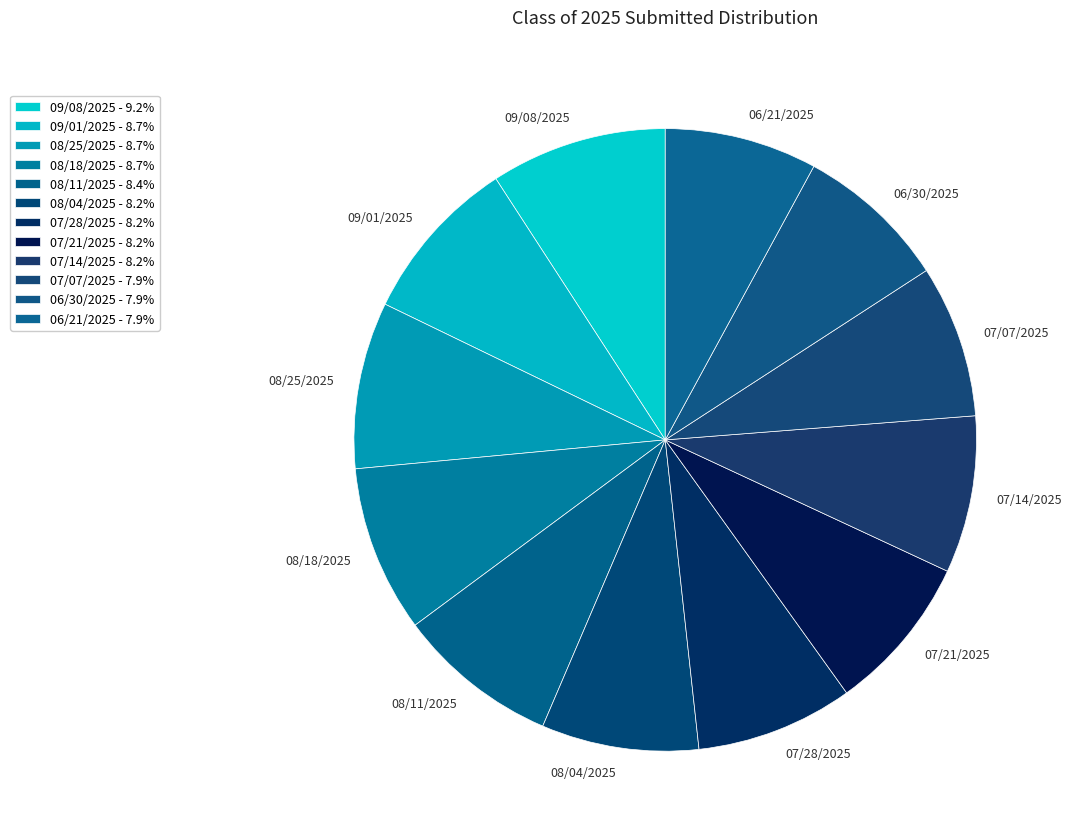

The 09/01/2025 slice represents 9% of the pie. True or false?

True